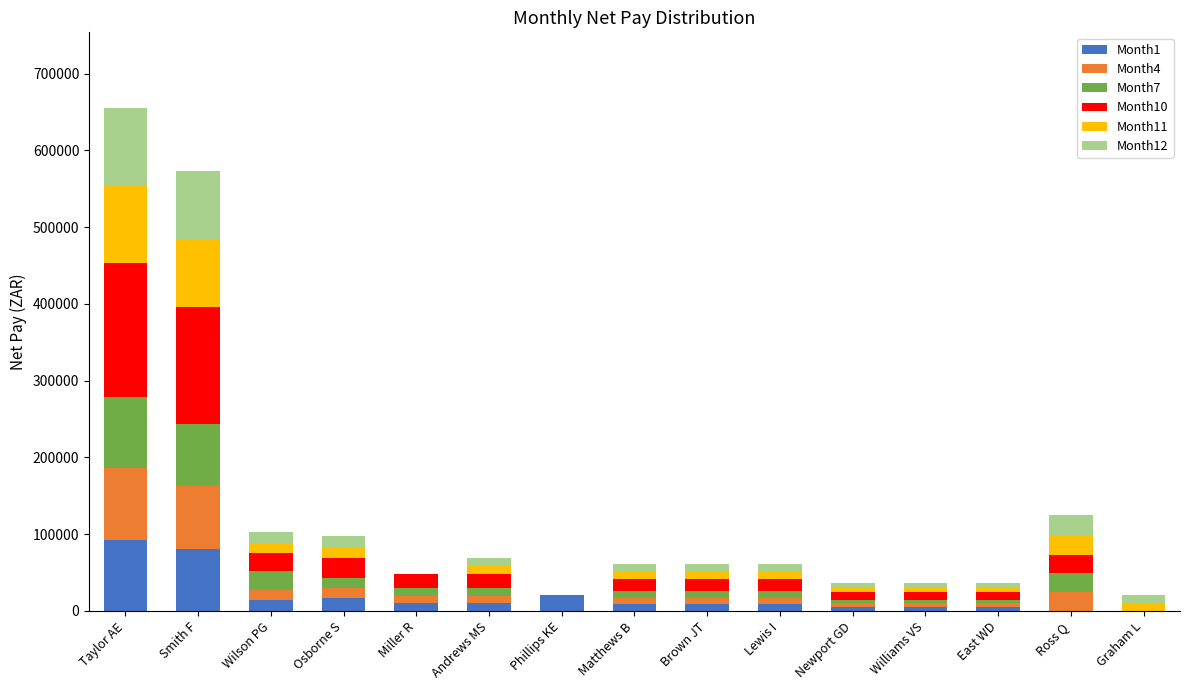

The value of Month1 at Graham L is 0.0. True or false?

True